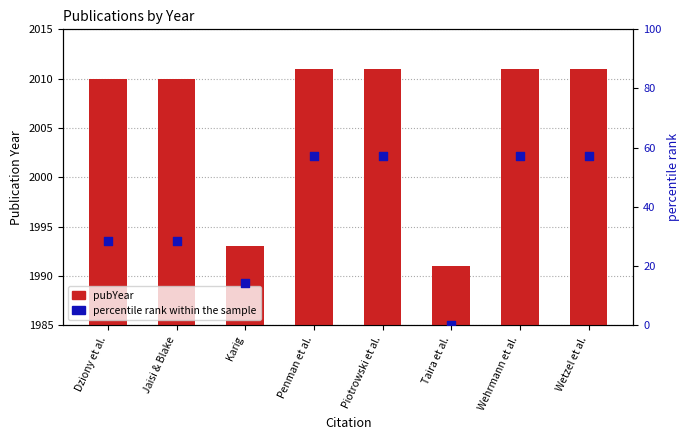

At how many categories does at least one series exceed 727?

8